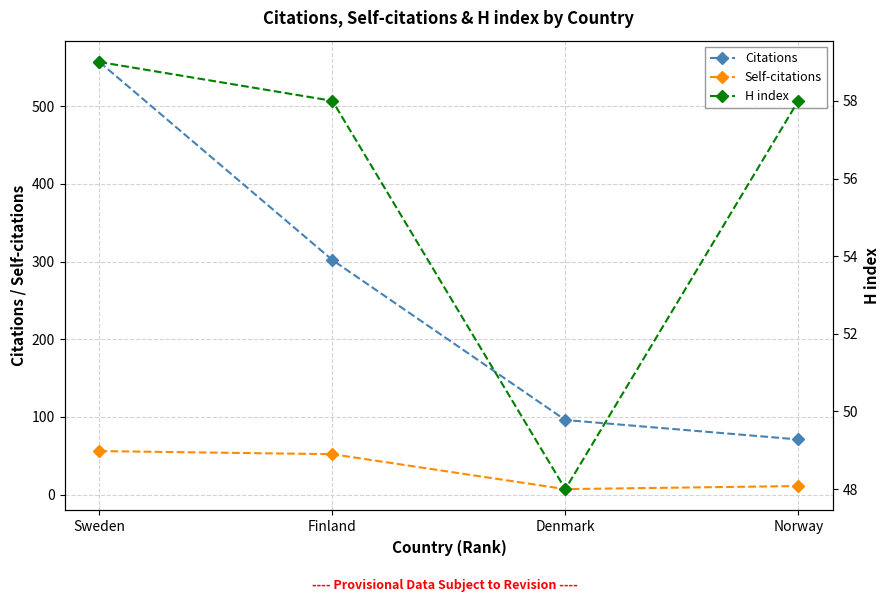

Where is Self-citations nearest to the value 31?

Norway